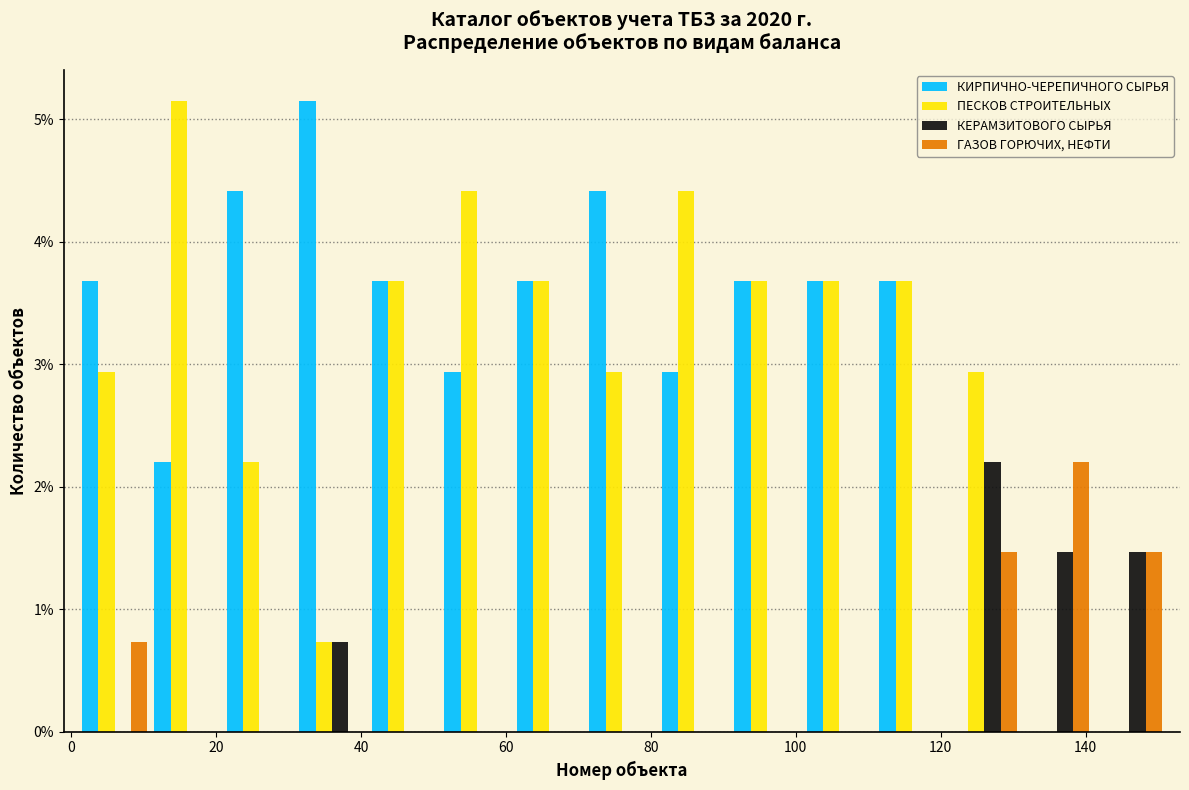

Reading left to right, list every range on the x-axis with the height of the bar of each series over it. Neither the bar edges nor the heights are printed on the chart, so give them approximately, as read against the axes.

1 to 11: КИРПИЧНО-ЧЕРЕПИЧНОГО СЫРЬЯ=3.7	ПЕСКОВ СТРОИТЕЛЬНЫХ=2.9	КЕРАМЗИТОВОГО СЫРЬЯ=0	ГАЗОВ ГОРЮЧИХ, НЕФТИ=0.7
11 to 21: КИРПИЧНО-ЧЕРЕПИЧНОГО СЫРЬЯ=2.2	ПЕСКОВ СТРОИТЕЛЬНЫХ=5.1	КЕРАМЗИТОВОГО СЫРЬЯ=0	ГАЗОВ ГОРЮЧИХ, НЕФТИ=0
21 to 31: КИРПИЧНО-ЧЕРЕПИЧНОГО СЫРЬЯ=4.4	ПЕСКОВ СТРОИТЕЛЬНЫХ=2.2	КЕРАМЗИТОВОГО СЫРЬЯ=0	ГАЗОВ ГОРЮЧИХ, НЕФТИ=0
31 to 41: КИРПИЧНО-ЧЕРЕПИЧНОГО СЫРЬЯ=5.1	ПЕСКОВ СТРОИТЕЛЬНЫХ=0.7	КЕРАМЗИТОВОГО СЫРЬЯ=0.7	ГАЗОВ ГОРЮЧИХ, НЕФТИ=0
41 to 51: КИРПИЧНО-ЧЕРЕПИЧНОГО СЫРЬЯ=3.7	ПЕСКОВ СТРОИТЕЛЬНЫХ=3.7	КЕРАМЗИТОВОГО СЫРЬЯ=0	ГАЗОВ ГОРЮЧИХ, НЕФТИ=0
51 to 61: КИРПИЧНО-ЧЕРЕПИЧНОГО СЫРЬЯ=2.9	ПЕСКОВ СТРОИТЕЛЬНЫХ=4.4	КЕРАМЗИТОВОГО СЫРЬЯ=0	ГАЗОВ ГОРЮЧИХ, НЕФТИ=0
61 to 71: КИРПИЧНО-ЧЕРЕПИЧНОГО СЫРЬЯ=3.7	ПЕСКОВ СТРОИТЕЛЬНЫХ=3.7	КЕРАМЗИТОВОГО СЫРЬЯ=0	ГАЗОВ ГОРЮЧИХ, НЕФТИ=0
71 to 81: КИРПИЧНО-ЧЕРЕПИЧНОГО СЫРЬЯ=4.4	ПЕСКОВ СТРОИТЕЛЬНЫХ=2.9	КЕРАМЗИТОВОГО СЫРЬЯ=0	ГАЗОВ ГОРЮЧИХ, НЕФТИ=0
81 to 91: КИРПИЧНО-ЧЕРЕПИЧНОГО СЫРЬЯ=2.9	ПЕСКОВ СТРОИТЕЛЬНЫХ=4.4	КЕРАМЗИТОВОГО СЫРЬЯ=0	ГАЗОВ ГОРЮЧИХ, НЕФТИ=0
91 to 101: КИРПИЧНО-ЧЕРЕПИЧНОГО СЫРЬЯ=3.7	ПЕСКОВ СТРОИТЕЛЬНЫХ=3.7	КЕРАМЗИТОВОГО СЫРЬЯ=0	ГАЗОВ ГОРЮЧИХ, НЕФТИ=0
101 to 111: КИРПИЧНО-ЧЕРЕПИЧНОГО СЫРЬЯ=3.7	ПЕСКОВ СТРОИТЕЛЬНЫХ=3.7	КЕРАМЗИТОВОГО СЫРЬЯ=0	ГАЗОВ ГОРЮЧИХ, НЕФТИ=0
111 to 121: КИРПИЧНО-ЧЕРЕПИЧНОГО СЫРЬЯ=3.7	ПЕСКОВ СТРОИТЕЛЬНЫХ=3.7	КЕРАМЗИТОВОГО СЫРЬЯ=0	ГАЗОВ ГОРЮЧИХ, НЕФТИ=0
121 to 131: КИРПИЧНО-ЧЕРЕПИЧНОГО СЫРЬЯ=0	ПЕСКОВ СТРОИТЕЛЬНЫХ=2.9	КЕРАМЗИТОВОГО СЫРЬЯ=2.2	ГАЗОВ ГОРЮЧИХ, НЕФТИ=1.5
131 to 141: КИРПИЧНО-ЧЕРЕПИЧНОГО СЫРЬЯ=0	ПЕСКОВ СТРОИТЕЛЬНЫХ=0	КЕРАМЗИТОВОГО СЫРЬЯ=1.5	ГАЗОВ ГОРЮЧИХ, НЕФТИ=2.2
141 to 151: КИРПИЧНО-ЧЕРЕПИЧНОГО СЫРЬЯ=0	ПЕСКОВ СТРОИТЕЛЬНЫХ=0	КЕРАМЗИТОВОГО СЫРЬЯ=1.5	ГАЗОВ ГОРЮЧИХ, НЕФТИ=1.5